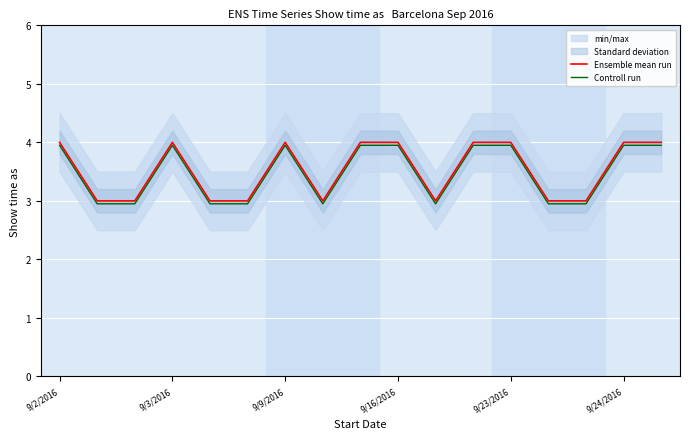

Reading right to left, extract all data points from this chart.

Ensemble mean run: 4.0	4.0	3.0	3.0	4.0	4.0	3.0	4.0	4.0	3.0	4.0	3.0	3.0	4.0	3.0	3.0	4.0
Controll run: 4.0	4.0	3.0	3.0	4.0	4.0	3.0	4.0	4.0	3.0	4.0	3.0	3.0	4.0	3.0	3.0	4.0